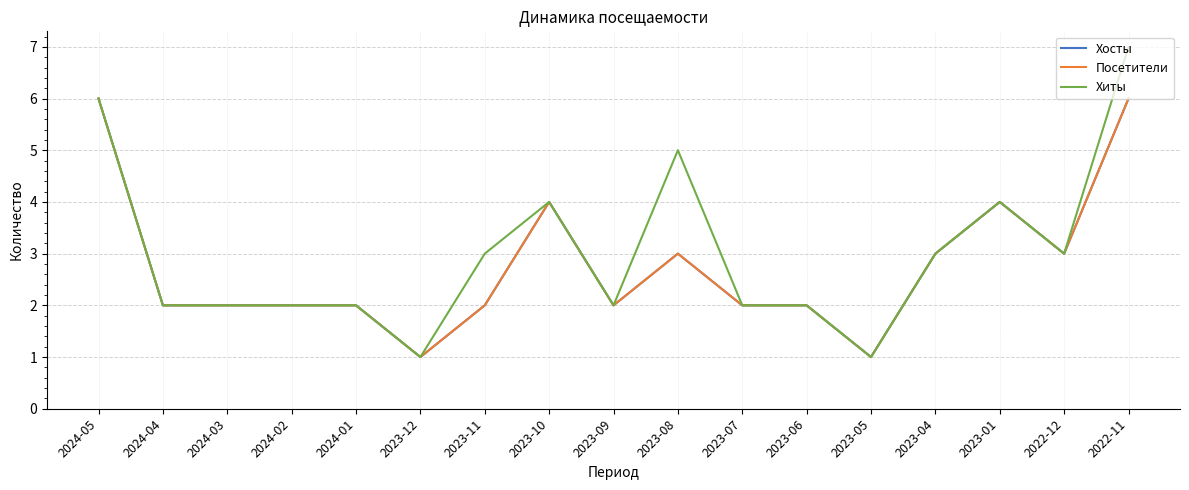

What is the value of the Посетители point at the 4th from the left?

2